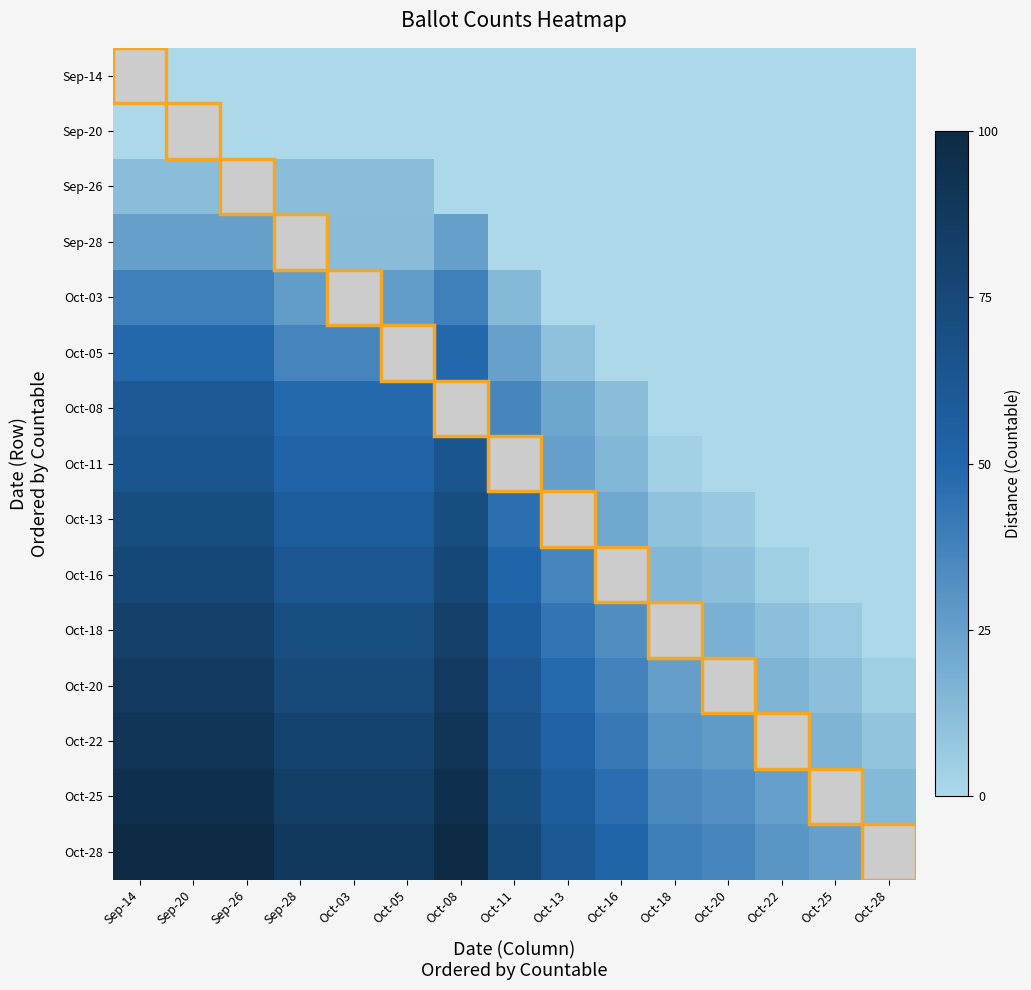

Reading right to left, what are all the values shown in this chart?

Sep-14: Oct-28=0.0	Oct-25=0.0	Oct-22=0.0	Oct-20=0.0	Oct-18=0.0	Oct-16=0.0	Oct-13=0.0	Oct-11=0.0	Oct-08=0.0	Oct-05=0.0	Oct-03=0.0	Sep-28=0.0	Sep-26=0.0	Sep-20=0.0	Sep-14=0.0
Sep-20: Oct-28=0.0	Oct-25=0.0	Oct-22=0.0	Oct-20=0.0	Oct-18=0.0	Oct-16=0.0	Oct-13=0.0	Oct-11=0.0	Oct-08=0.0	Oct-05=0.0	Oct-03=0.0	Sep-28=0.0	Sep-26=0.0	Sep-20=0.0	Sep-14=0.0
Sep-26: Oct-28=0.0	Oct-25=0.0	Oct-22=0.0	Oct-20=0.0	Oct-18=0.0	Oct-16=0.0	Oct-13=0.0	Oct-11=0.0	Oct-08=0.0	Oct-05=12.1	Oct-03=12.1	Sep-28=12.1	Sep-26=12.1	Sep-20=12.1	Sep-14=12.1
Sep-28: Oct-28=0.0	Oct-25=0.0	Oct-22=0.0	Oct-20=0.0	Oct-18=0.0	Oct-16=0.0	Oct-13=0.0	Oct-11=0.0	Oct-08=24.6	Oct-05=12.5	Oct-03=12.5	Sep-28=12.5	Sep-26=24.6	Sep-20=24.6	Sep-14=24.6
Oct-03: Oct-28=0.0	Oct-25=0.0	Oct-22=0.0	Oct-20=0.0	Oct-18=0.0	Oct-16=0.0	Oct-13=0.0	Oct-11=13.9	Oct-08=38.6	Oct-05=26.4	Oct-03=26.4	Sep-28=26.4	Sep-26=38.6	Sep-20=38.6	Sep-14=38.6
Oct-05: Oct-28=0.0	Oct-25=0.0	Oct-22=0.0	Oct-20=0.0	Oct-18=0.0	Oct-16=0.0	Oct-13=10.4	Oct-11=24.3	Oct-08=48.9	Oct-05=36.8	Oct-03=36.8	Sep-28=36.8	Sep-26=48.9	Sep-20=48.9	Sep-14=48.9
Oct-08: Oct-28=0.0	Oct-25=0.0	Oct-22=0.0	Oct-20=0.0	Oct-18=0.0	Oct-16=11.8	Oct-13=22.1	Oct-11=36.1	Oct-08=60.7	Oct-05=48.6	Oct-03=48.6	Sep-28=48.6	Sep-26=60.7	Sep-20=60.7	Sep-14=60.7
Oct-11: Oct-28=0.0	Oct-25=0.0	Oct-22=0.0	Oct-20=0.0	Oct-18=3.2	Oct-16=15.0	Oct-13=25.4	Oct-11=39.3	Oct-08=63.9	Oct-05=51.8	Oct-03=51.8	Sep-28=51.8	Sep-26=63.9	Sep-20=63.9	Sep-14=63.9
Oct-13: Oct-28=0.0	Oct-25=0.0	Oct-22=0.0	Oct-20=6.8	Oct-18=10.0	Oct-16=21.8	Oct-13=32.1	Oct-11=46.1	Oct-08=70.7	Oct-05=58.6	Oct-03=58.6	Sep-28=58.6	Sep-26=70.7	Sep-20=70.7	Sep-14=70.7
Oct-16: Oct-28=0.0	Oct-25=0.0	Oct-22=4.6	Oct-20=11.4	Oct-18=14.6	Oct-16=26.4	Oct-13=36.8	Oct-11=50.7	Oct-08=75.4	Oct-05=63.2	Oct-03=63.2	Sep-28=63.2	Sep-26=75.4	Sep-20=75.4	Sep-14=75.4
Oct-18: Oct-28=0.0	Oct-25=6.4	Oct-22=11.1	Oct-20=17.9	Oct-18=21.1	Oct-16=32.9	Oct-13=43.2	Oct-11=57.1	Oct-08=81.8	Oct-05=69.6	Oct-03=69.6	Sep-28=69.6	Sep-26=81.8	Sep-20=81.8	Sep-14=81.8
Oct-20: Oct-28=4.6	Oct-25=11.1	Oct-22=15.7	Oct-20=22.5	Oct-18=25.7	Oct-16=37.5	Oct-13=47.9	Oct-11=61.8	Oct-08=86.4	Oct-05=74.3	Oct-03=74.3	Sep-28=74.3	Sep-26=86.4	Sep-20=86.4	Sep-14=86.4
Oct-22: Oct-28=9.3	Oct-25=15.7	Oct-22=20.4	Oct-20=27.1	Oct-18=30.4	Oct-16=42.1	Oct-13=52.5	Oct-11=66.4	Oct-08=91.1	Oct-05=78.9	Oct-03=78.9	Sep-28=78.9	Sep-26=91.1	Sep-20=91.1	Sep-14=91.1
Oct-25: Oct-28=13.9	Oct-25=20.4	Oct-22=25.0	Oct-20=31.8	Oct-18=35.0	Oct-16=46.8	Oct-13=57.1	Oct-11=71.1	Oct-08=95.7	Oct-05=83.6	Oct-03=83.6	Sep-28=83.6	Sep-26=95.7	Sep-20=95.7	Sep-14=95.7
Oct-28: Oct-28=18.2	Oct-25=24.6	Oct-22=29.3	Oct-20=36.1	Oct-18=39.3	Oct-16=51.1	Oct-13=61.4	Oct-11=75.4	Oct-08=100.0	Oct-05=87.9	Oct-03=87.9	Sep-28=87.9	Sep-26=100.0	Sep-20=100.0	Sep-14=100.0